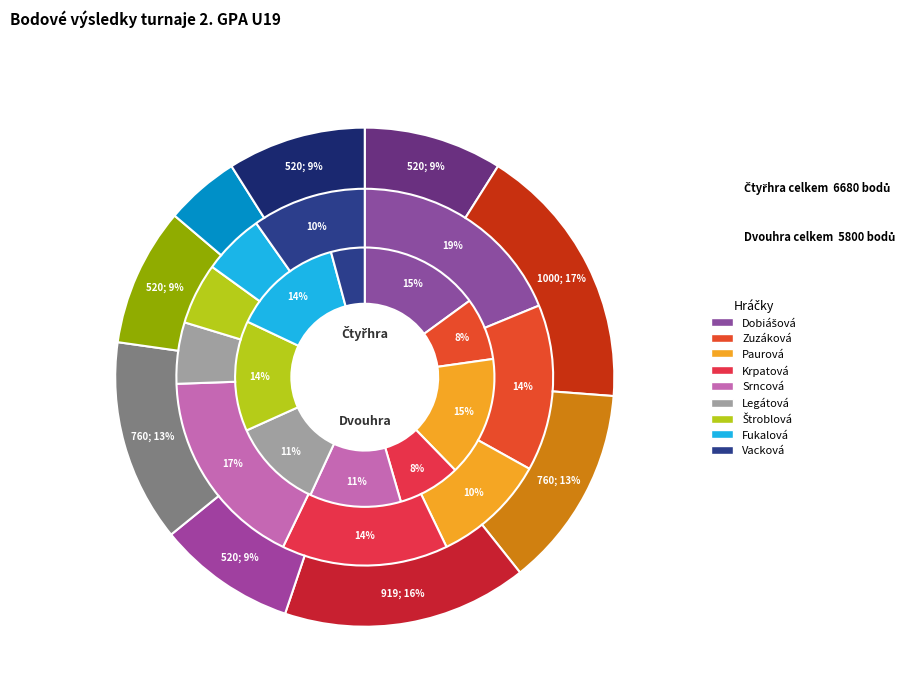

What is the difference between the highest and lowest values at Vacková Adéla?

240